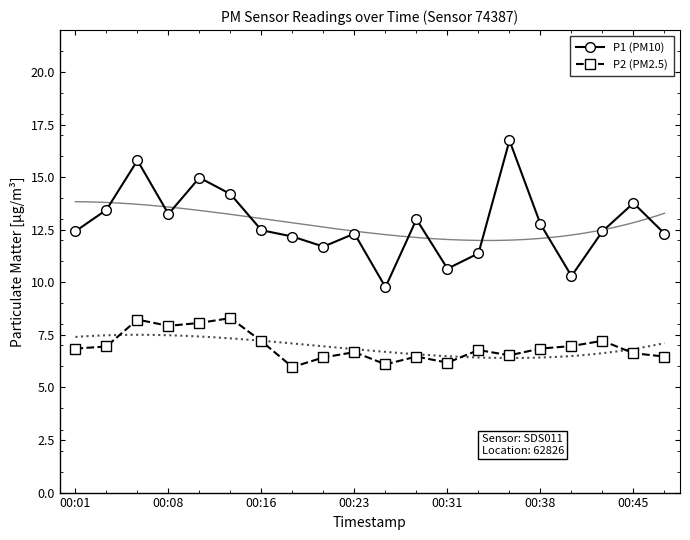

At which category does the chart reach its peak across all series?

14